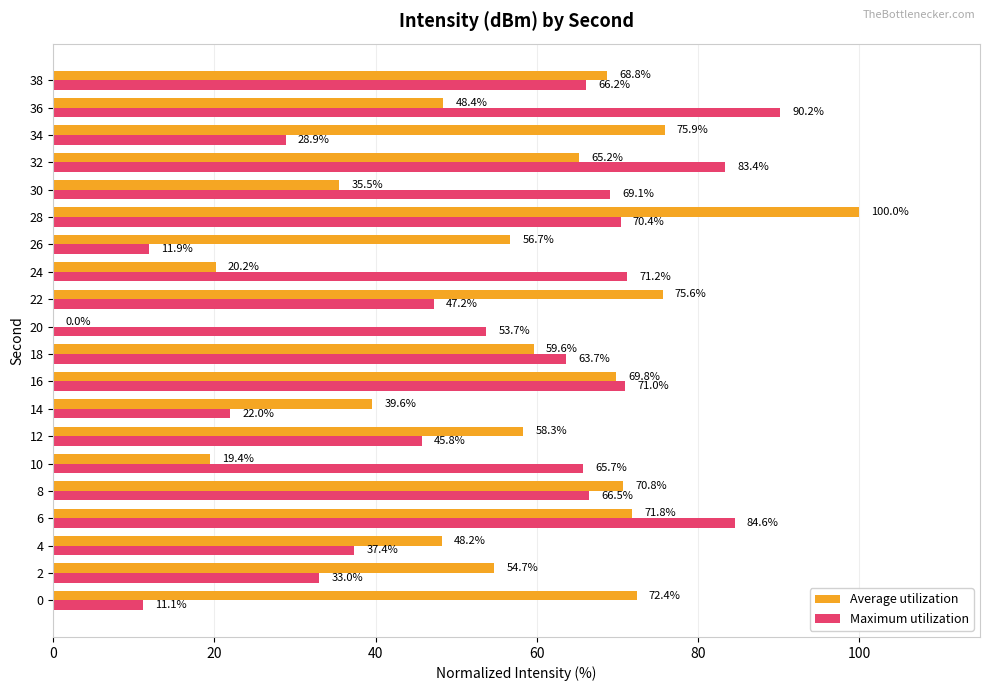

What is the total value across all series at 2?

87.7